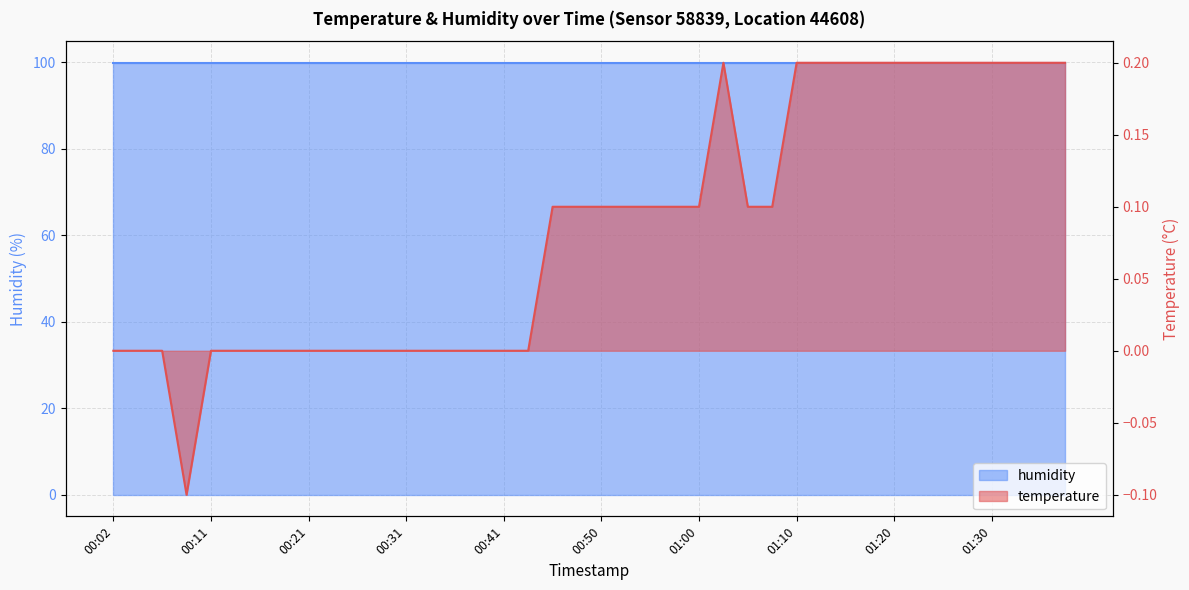

True or false: the data shows 0.2 at 00:36.

False